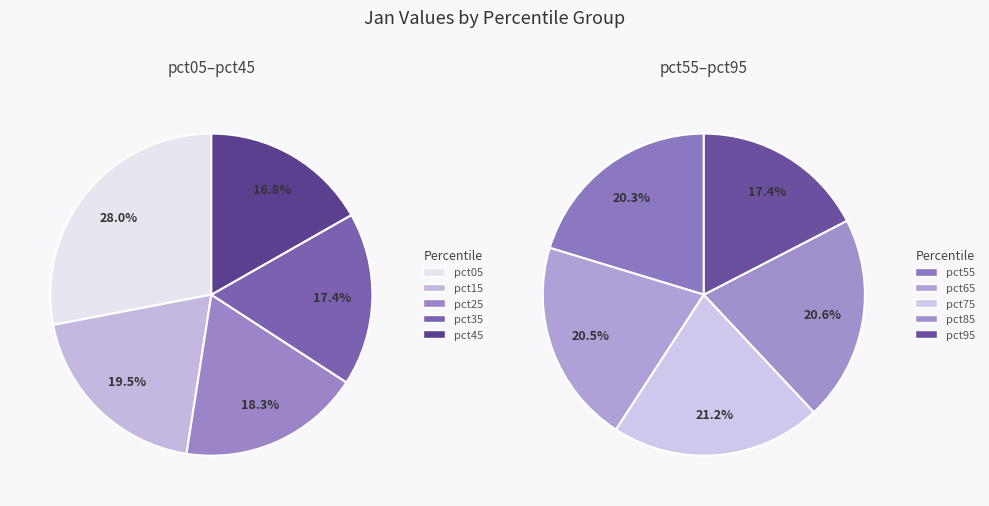

True or false: pct15 accounts for 11% of the total.

True